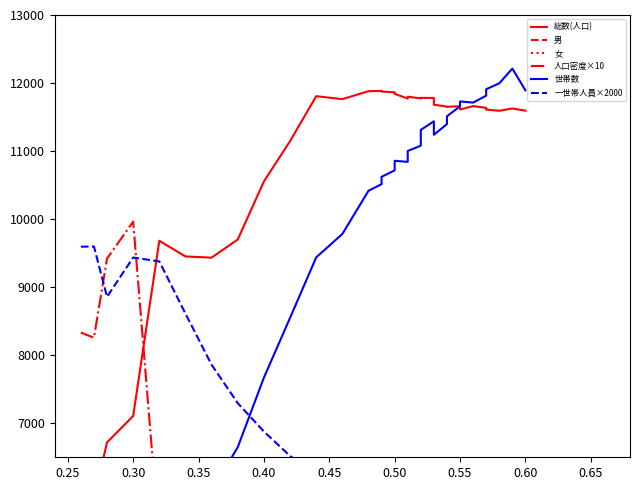

Which series has the largest total across all categories?

総数(人口)